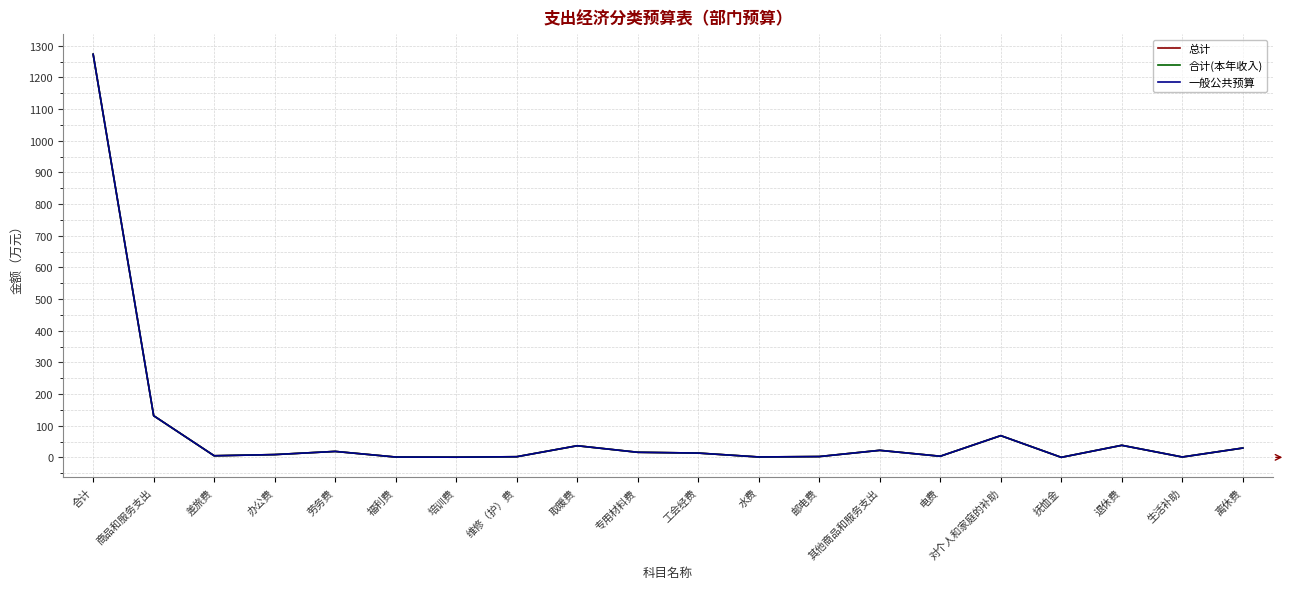

Which category has the lowest value in the 总计 series?

抚恤金